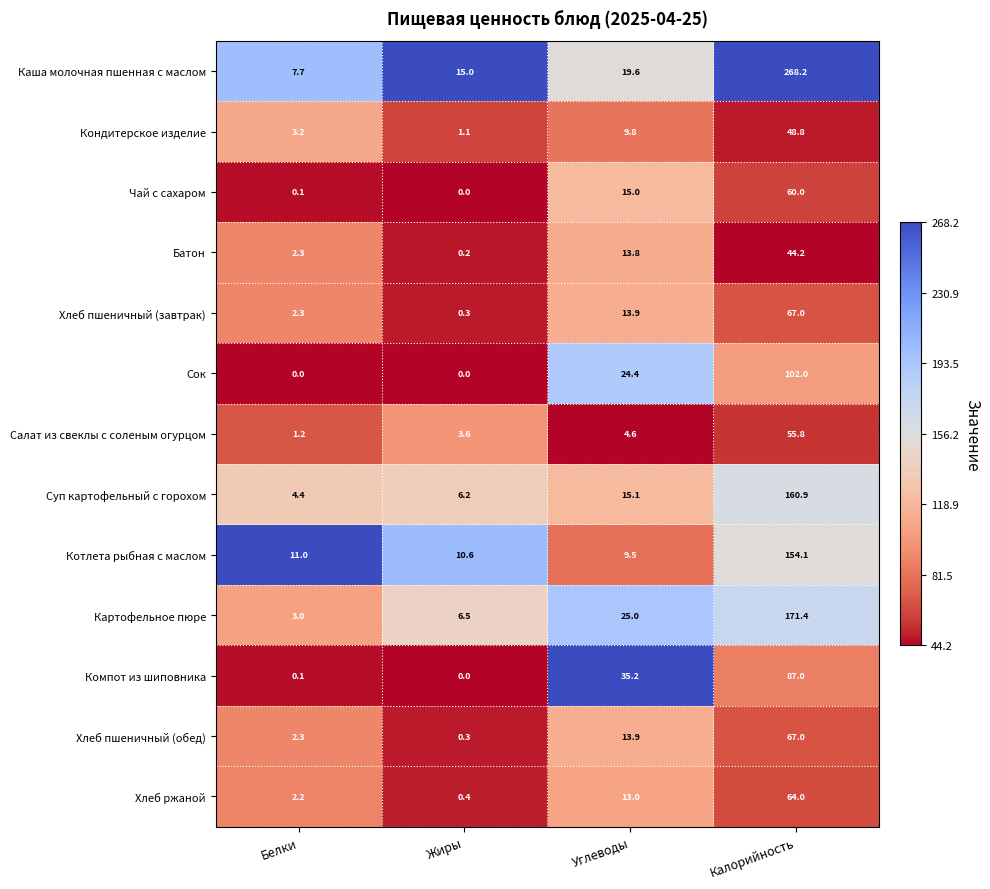

At how many categories does at least one series exceed 0?

4